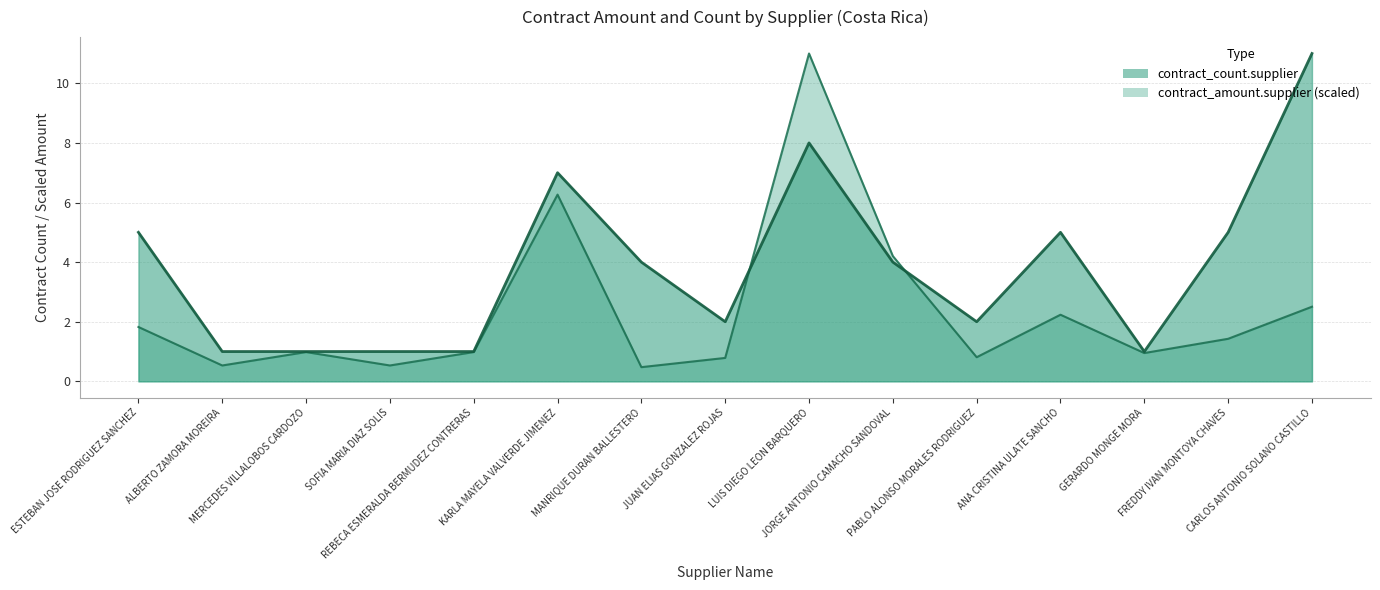

Between which two adjacent categories do contract_count.supplier and contract_amount.supplier first intersect?

JUAN ELIAS GONZALEZ ROJAS and LUIS DIEGO LEON BARQUERO